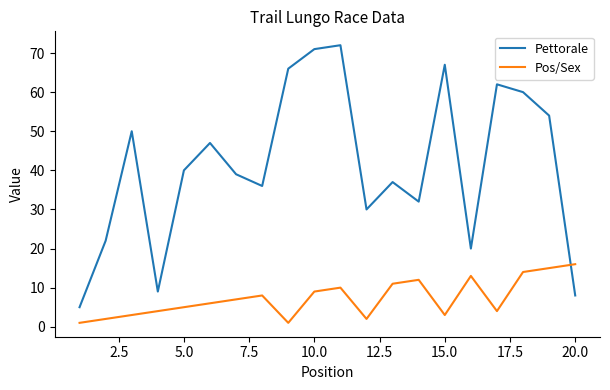

What is the maximum value shown in the chart?

72